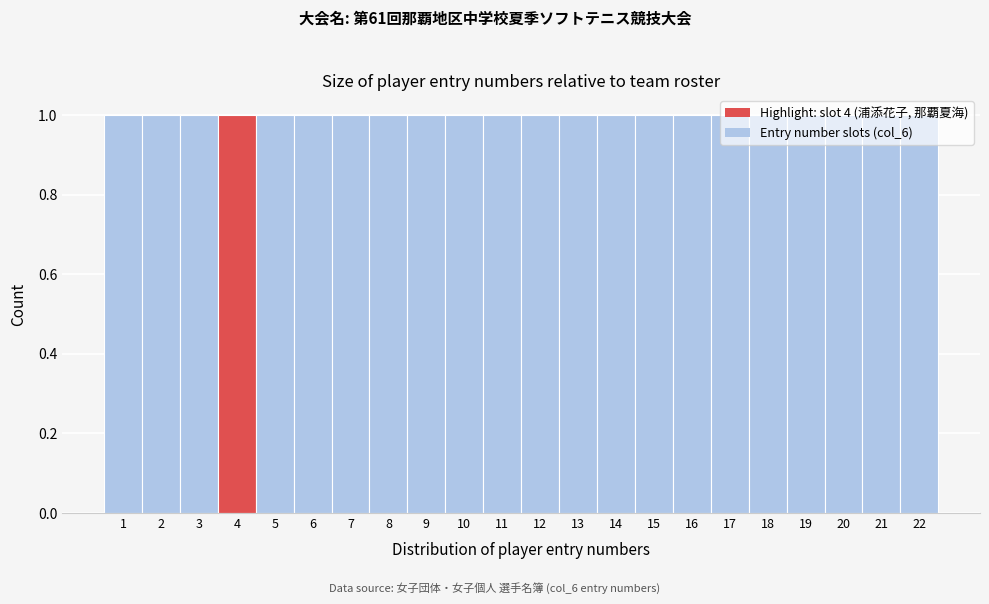

Reading left to right, list every bar in this chart as the range it spans on the x-axis followed by its height. The values are not printed on the chart, so give them approximately, as read against the axis.

0.5 to 1.5: 1
1.5 to 2.5: 1
2.5 to 3.5: 1
3.5 to 4.5: 1
4.5 to 5.5: 1
5.5 to 6.5: 1
6.5 to 7.5: 1
7.5 to 8.5: 1
8.5 to 9.5: 1
9.5 to 10.5: 1
10.5 to 11.5: 1
11.5 to 12.5: 1
12.5 to 13.5: 1
13.5 to 14.5: 1
14.5 to 15.5: 1
15.5 to 16.5: 1
16.5 to 17.5: 1
17.5 to 18.5: 1
18.5 to 19.5: 1
19.5 to 20.5: 1
20.5 to 21.5: 1
21.5 to 22.5: 1